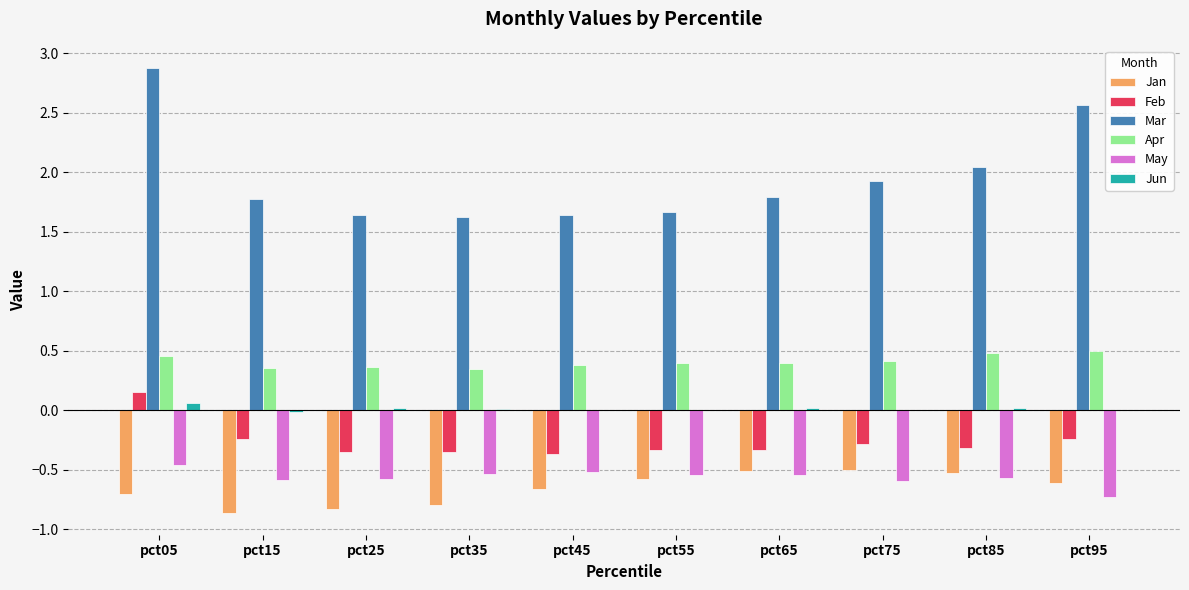

What is the maximum value for Jun?

0.1